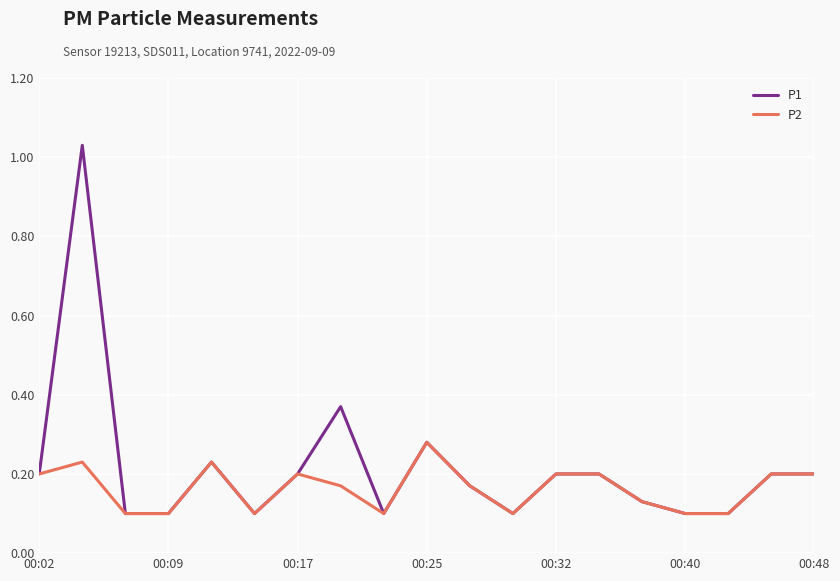

What are all the series names shown in the legend?

P1, P2